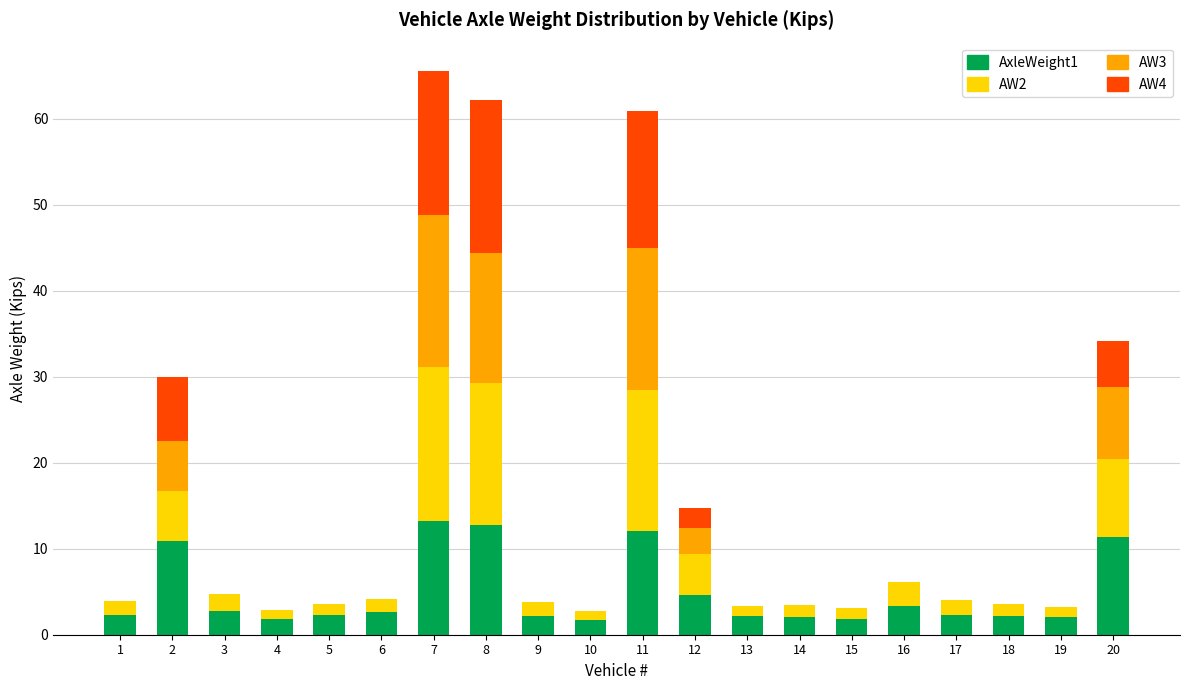

Does the chart contain stacked bars?

Yes